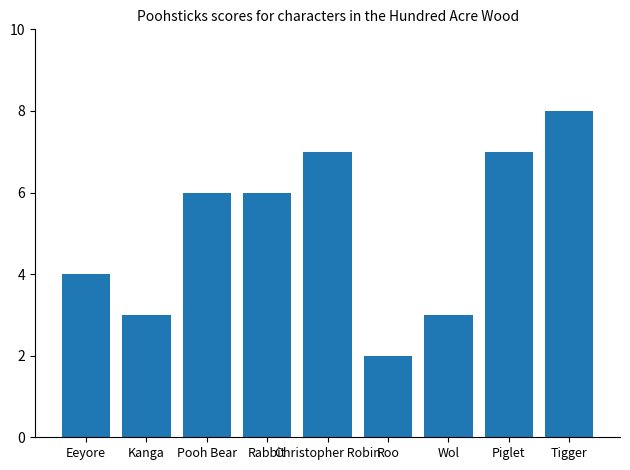

What is the sum of all values?

46